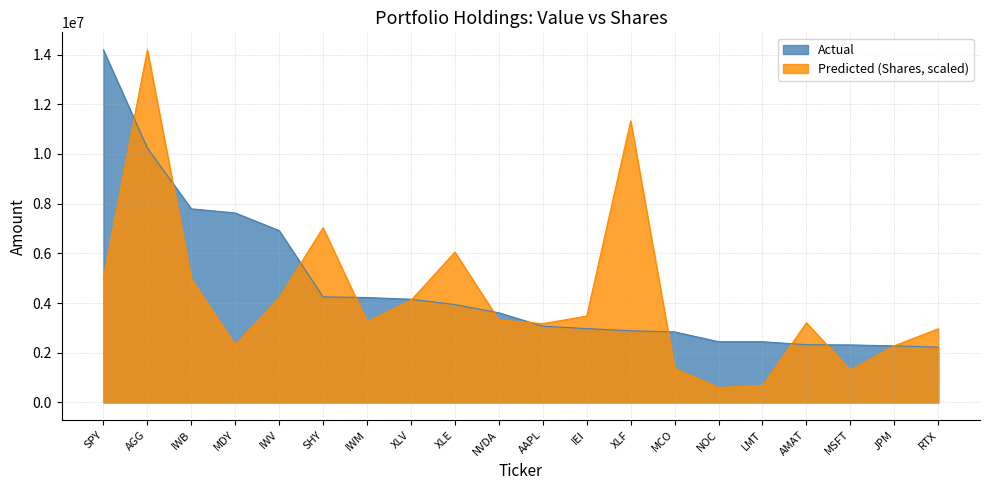

Which category has the highest value in the Predicted series?

AGG